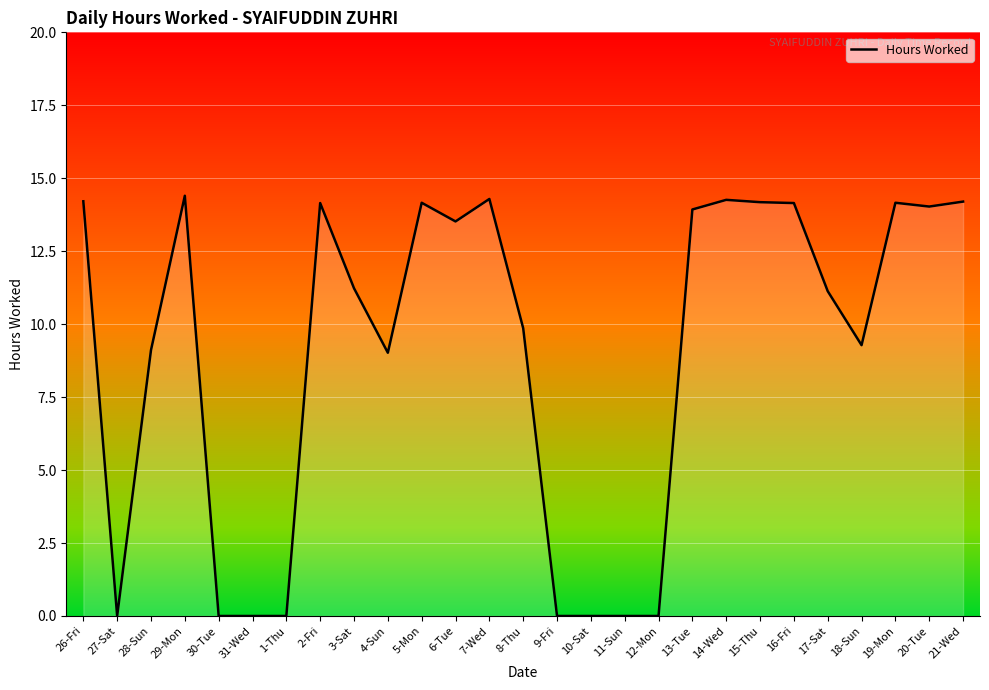

What is the change in value from 4-Sun to 9-Fri?

-9.0